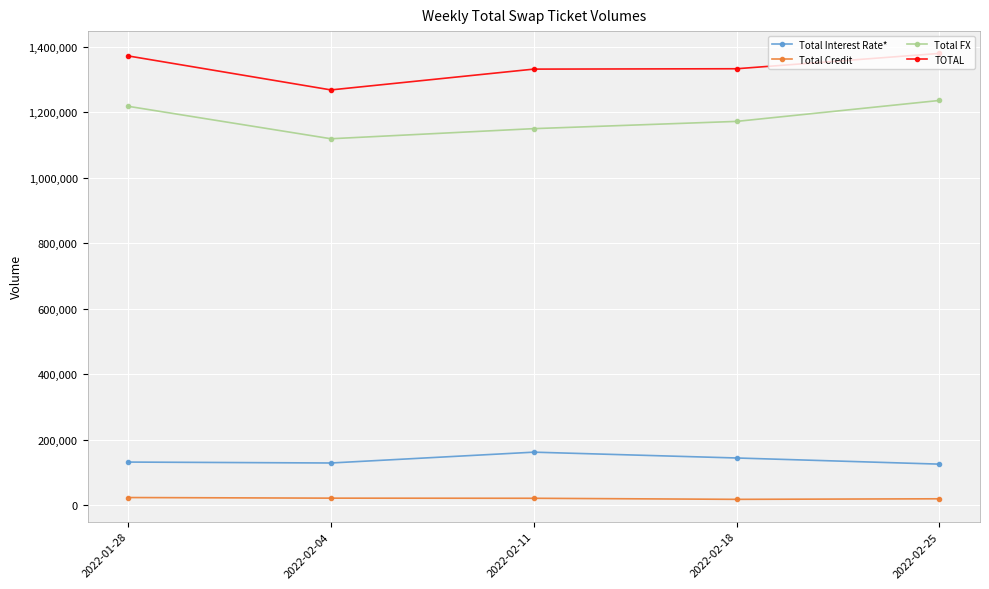

Where is the first local minimum for Total FX?

2022-02-04